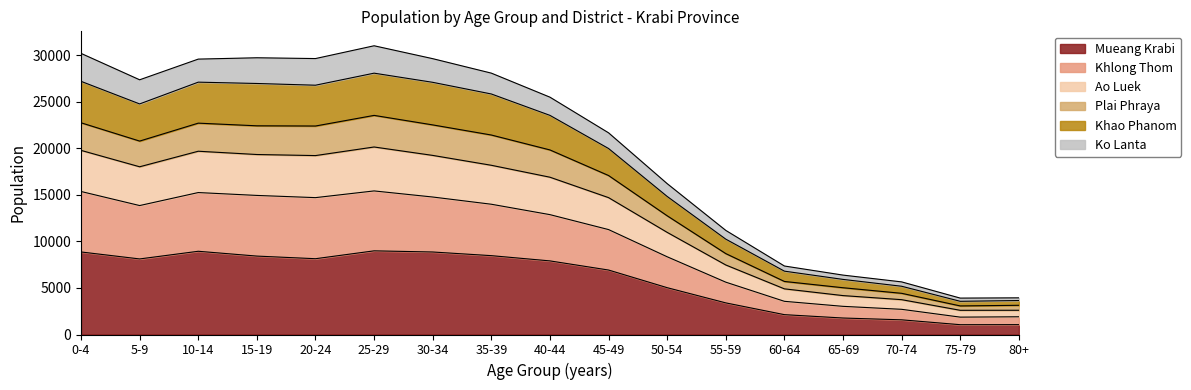

What is the smallest value displayed?

1054